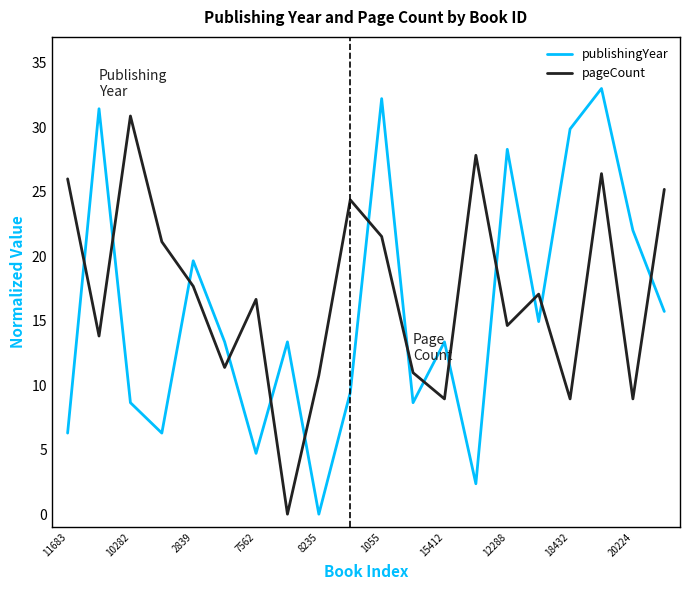

What is the maximum value shown in the chart?

33.0